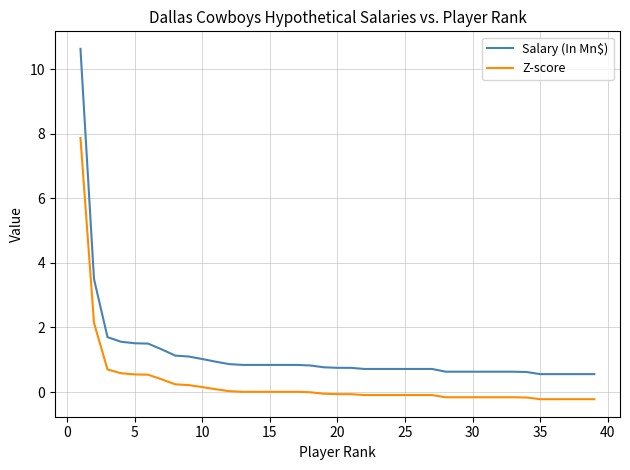

What is the sum of all Z-score values?

10.5